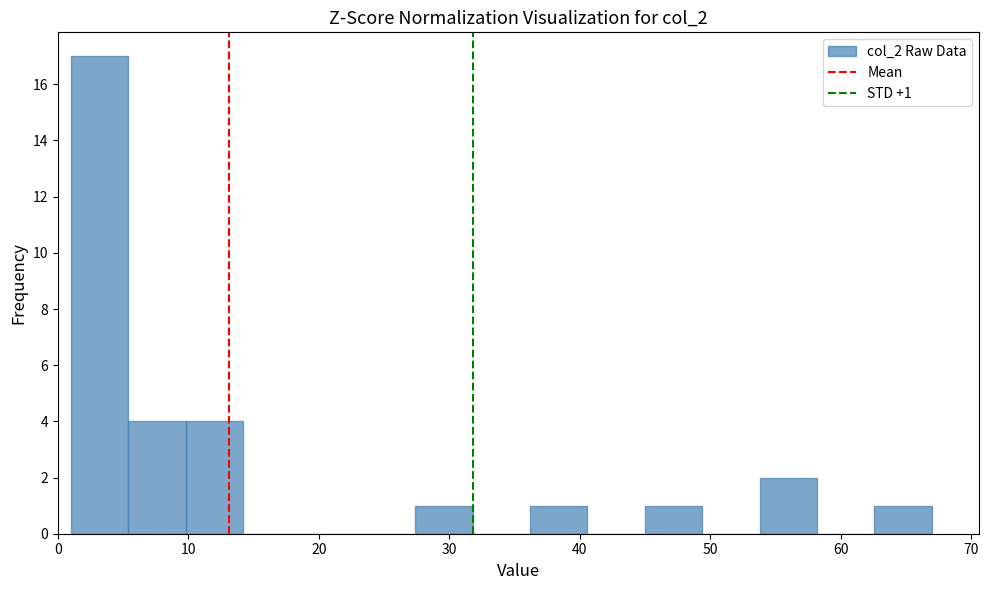

Over which range of the x-axis is the bar tallest?

1.0 to 5.4